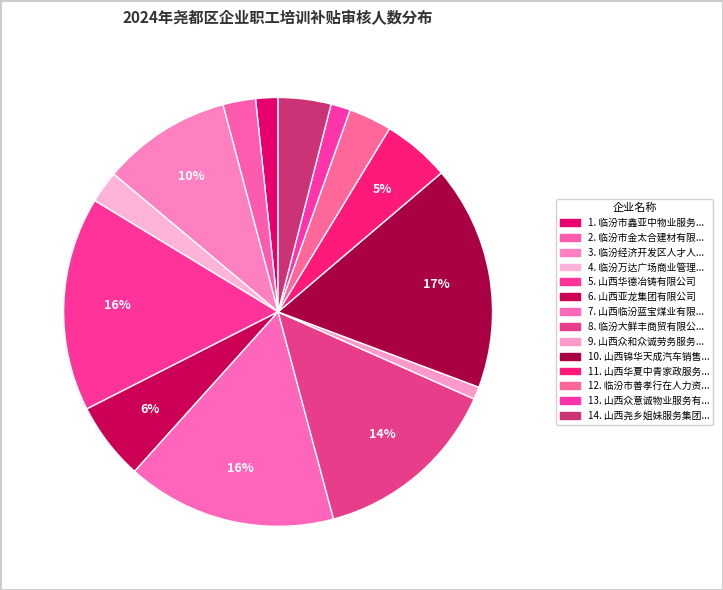

How many segments does this pie chart have?

14